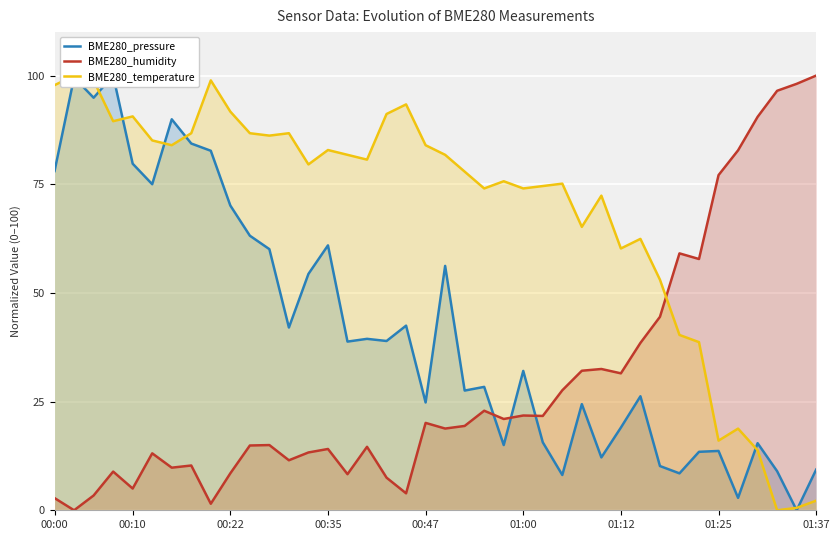

What is the sum of all BME280_humidity values?

1180.7